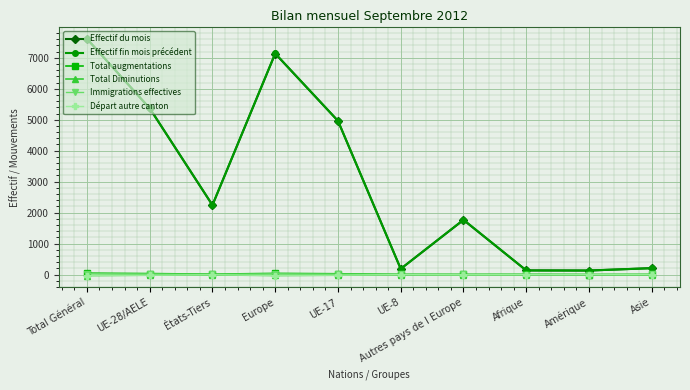

At which category is the sum across all series the highest?

Total Général